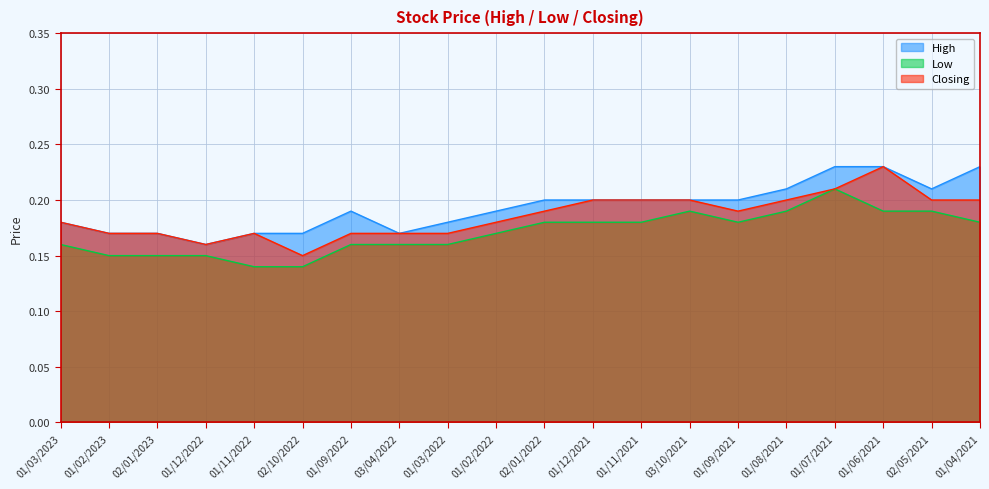

What is the difference between the maximum and second lowest values in the High series?

0.1